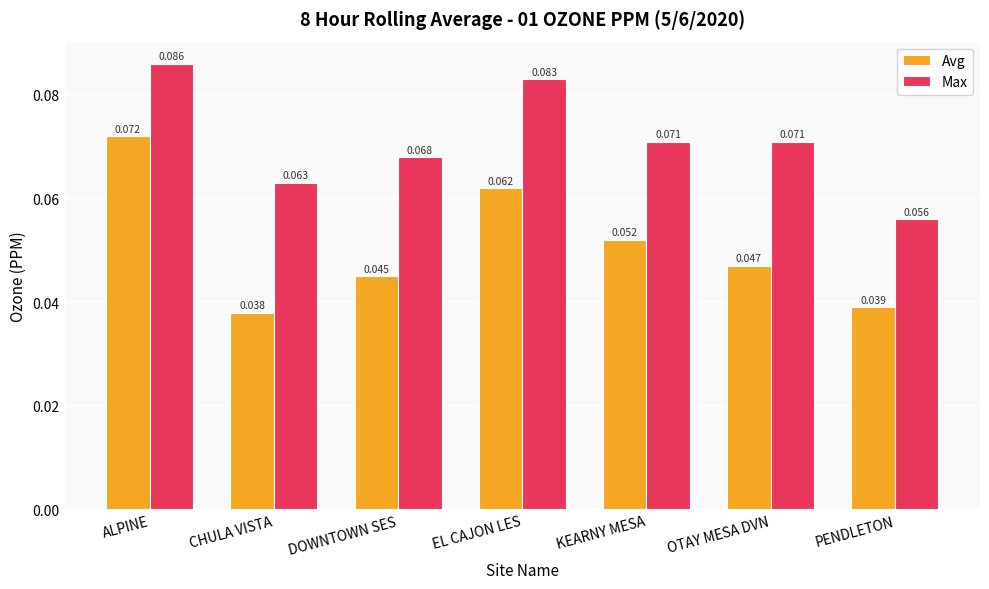

At which label does Avg reach its minimum?

CHULA VISTA